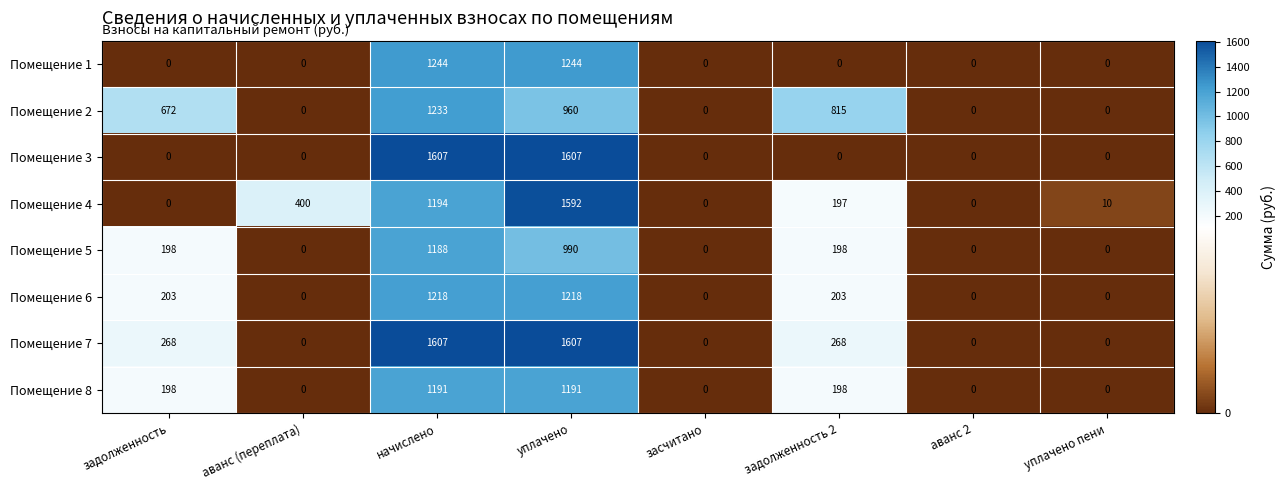

At how many categories does at least one series exceed 1580?

2